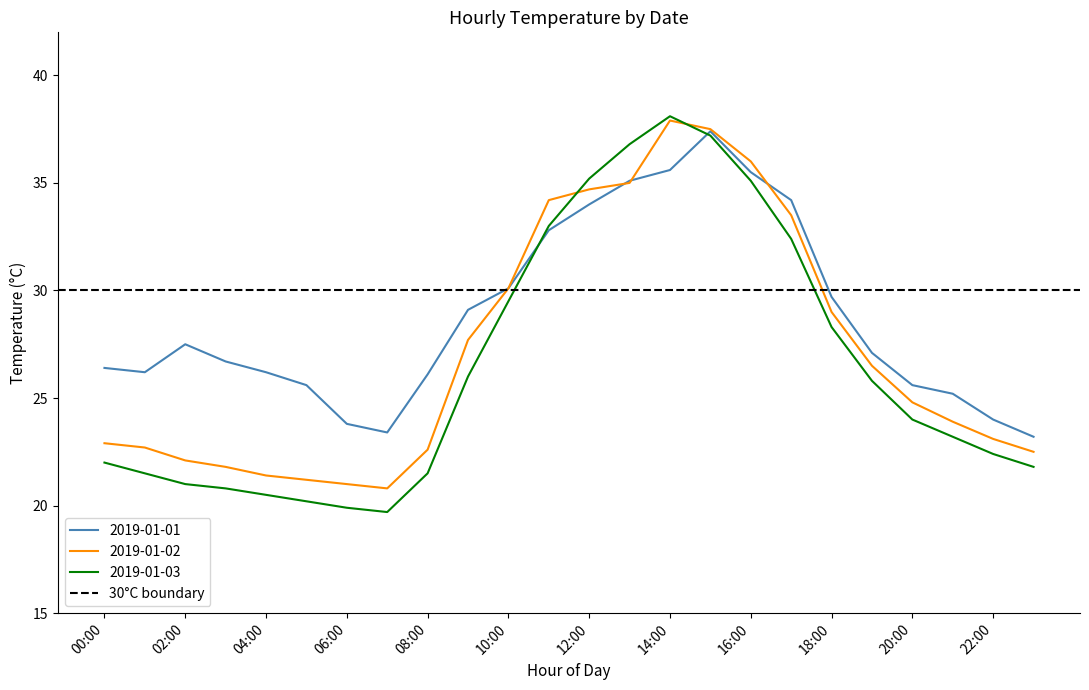

What is the minimum value for 2019-01-02?

20.8